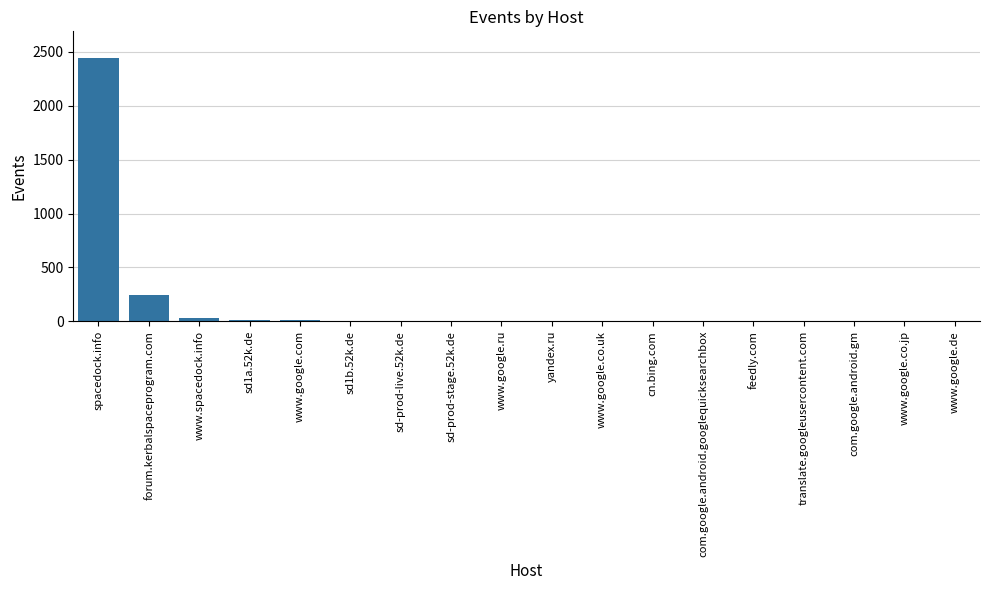

Where is the data nearest to the value 1223?

forum.kerbalspaceprogram.com